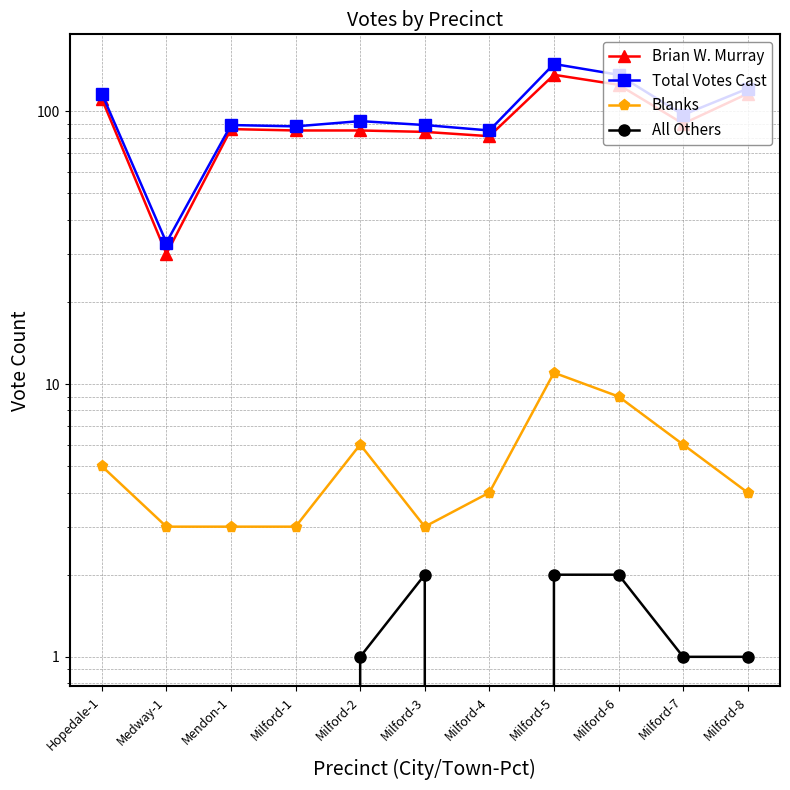

At how many categories does at least one series exceed 97?

4